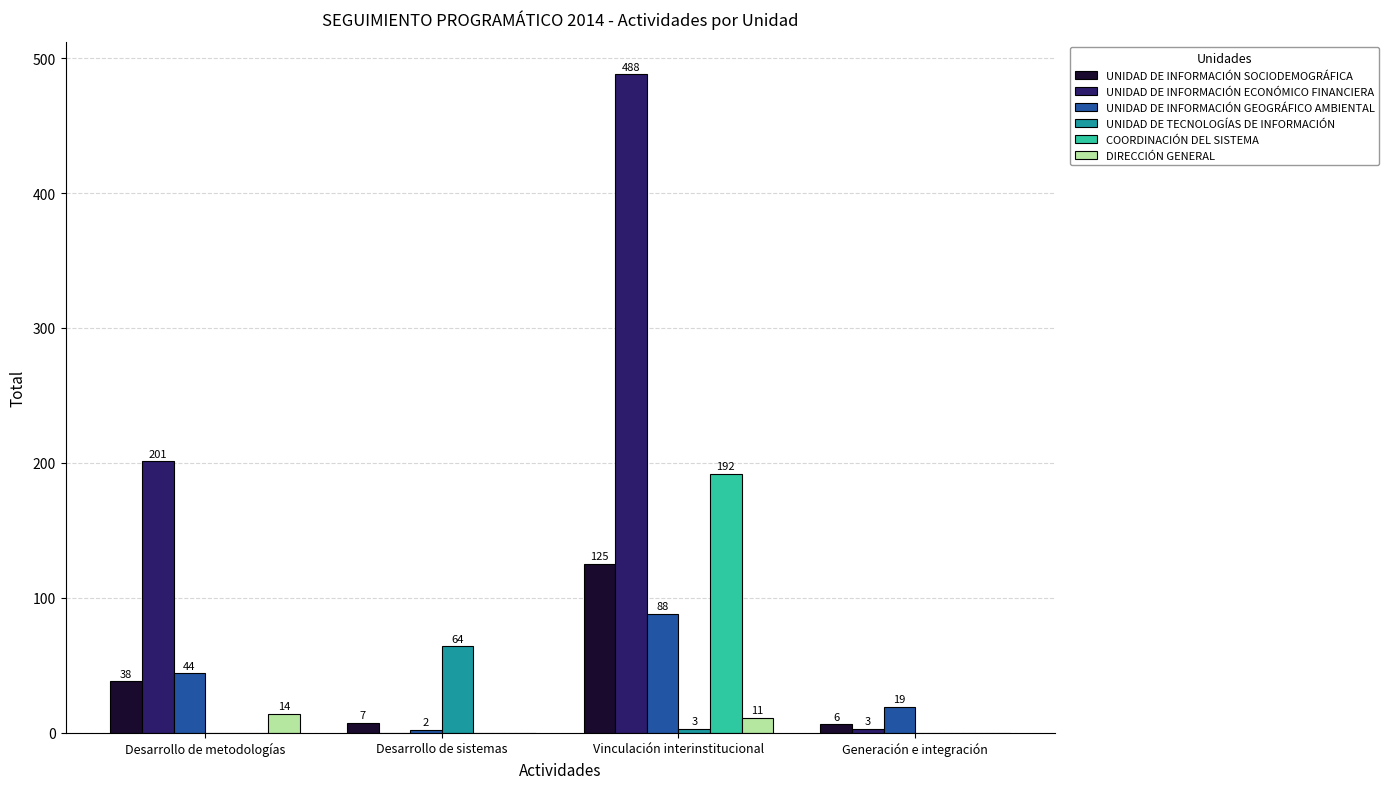

Which series has the largest total across all categories?

UNIDAD DE INFORMACIÓN ECONÓMICO FINANCIERA